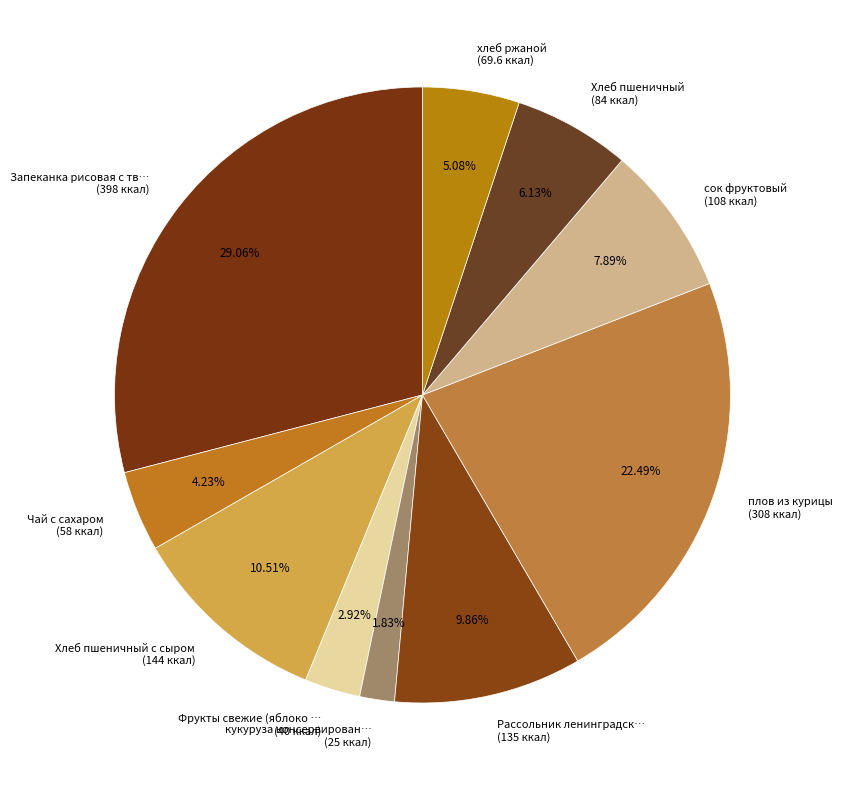

Rank the categories by value from lowest to highest.

кукуруза консервирован… (25 ккал), Фрукты свежие (яблоко … (40 ккал), Чай с сахаром (58 ккал), хлеб ржаной (69.6 ккал), Хлеб пшеничный (84 ккал), сок фруктовый (108 ккал), Рассольник ленинградск… (135 ккал), Хлеб пшеничный с сыром (144 ккал), плов из курицы (308 ккал), Запеканка рисовая с тв… (398 ккал)